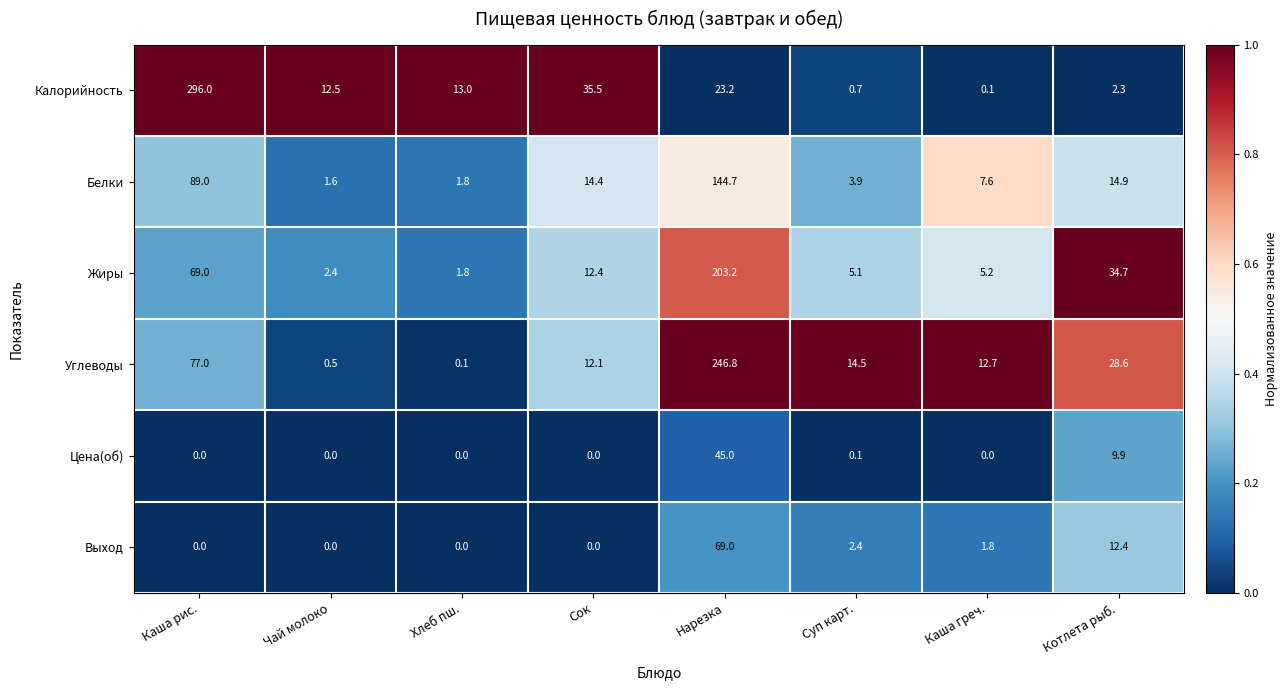

Is it true that Углеводы equals 22.8 at Каша греч.?

False